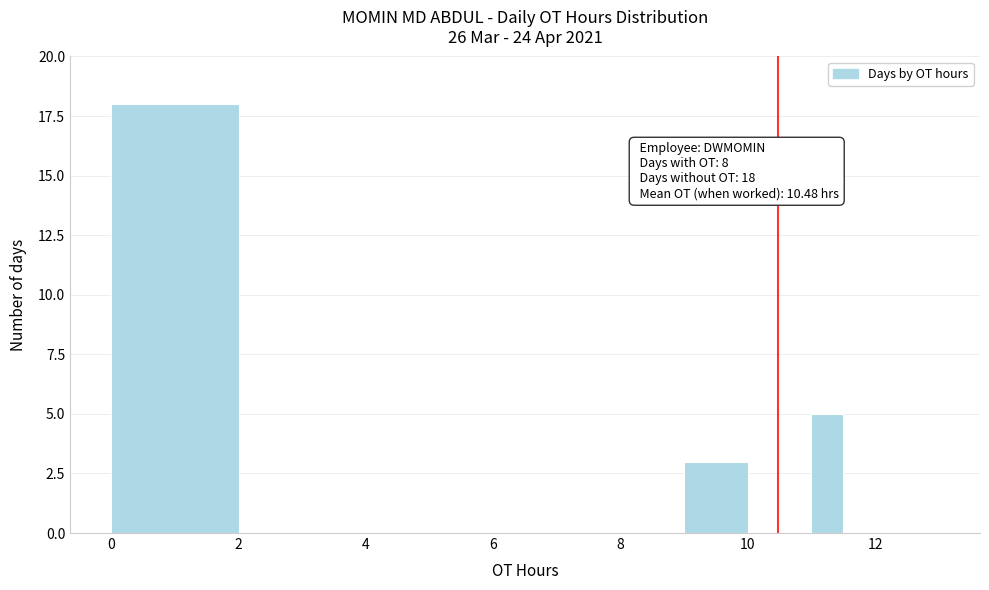

Read against the x-axis, roughly where is the centre of the tallest bar?

1.0